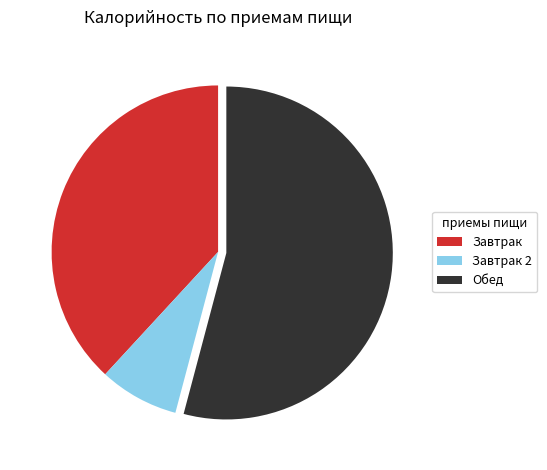

Combined, do Обед and Завтрак 2 account for over 50%?

Yes